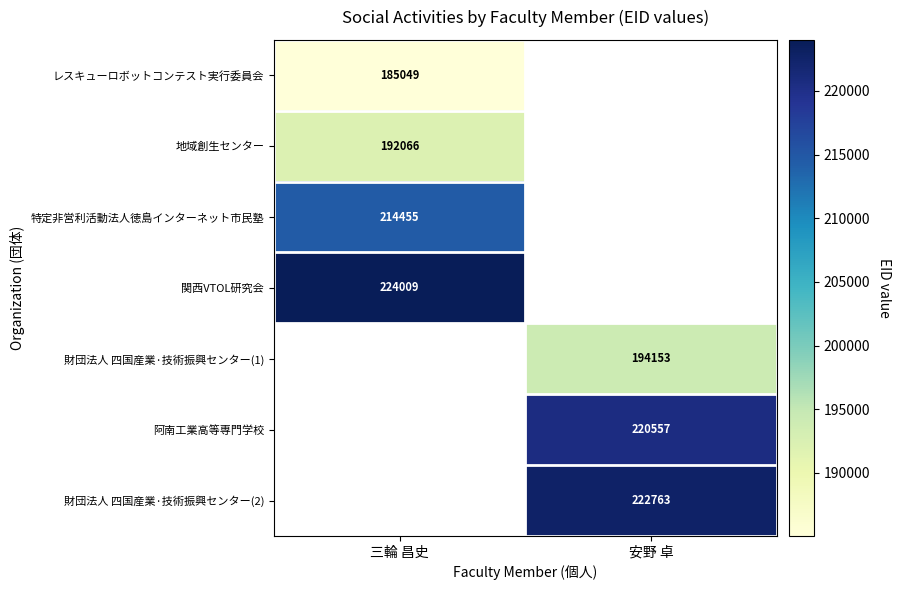

Between 三輪 昌史 and 安野 卓, which is larger?

安野 卓